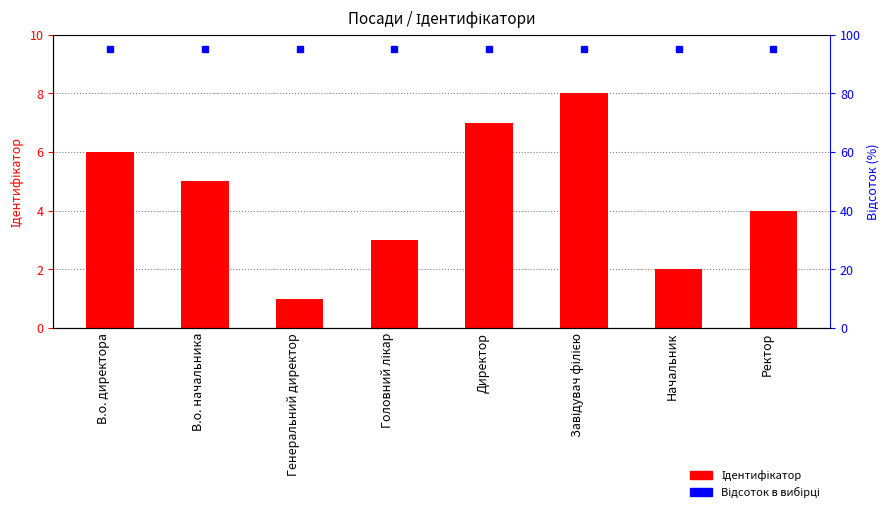

What is the label of the 6th bar from the left?

Завідувач філією